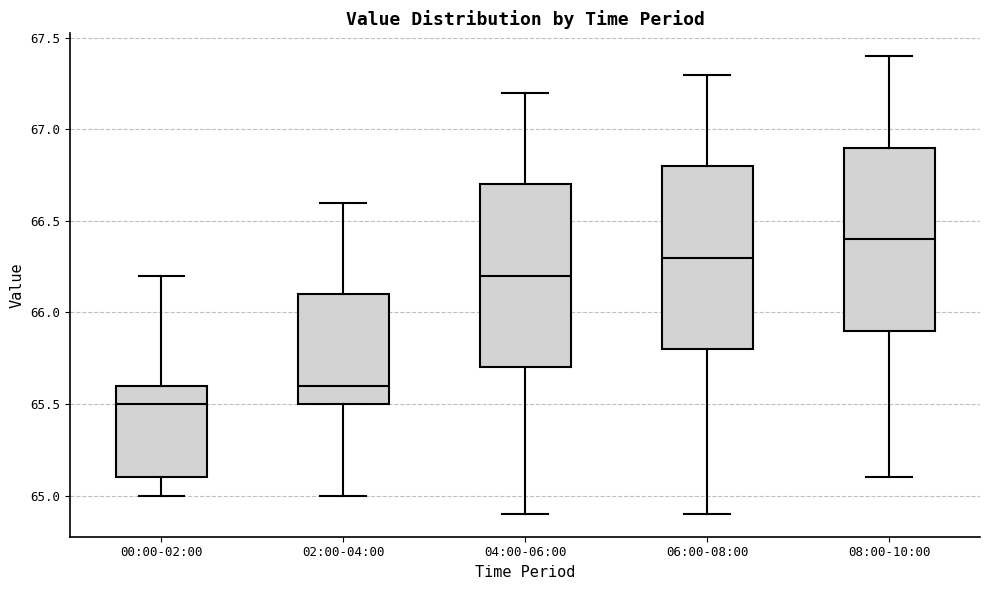

Reading left to right, transcribe this box plot: for each box, give where its median line is, the range the box spans, and where its two whiskers end, as read against the y-axis. The values are not printed on the chart, so give them approximately, as read against the axis.

00:00-02:00: median 65.5, box 65.1 to 65.6, whiskers 65.0 to 66.2
02:00-04:00: median 65.6, box 65.5 to 66.1, whiskers 65.0 to 66.6
04:00-06:00: median 66.2, box 65.7 to 66.7, whiskers 64.9 to 67.2
06:00-08:00: median 66.3, box 65.8 to 66.8, whiskers 64.9 to 67.3
08:00-10:00: median 66.4, box 65.9 to 66.9, whiskers 65.1 to 67.4